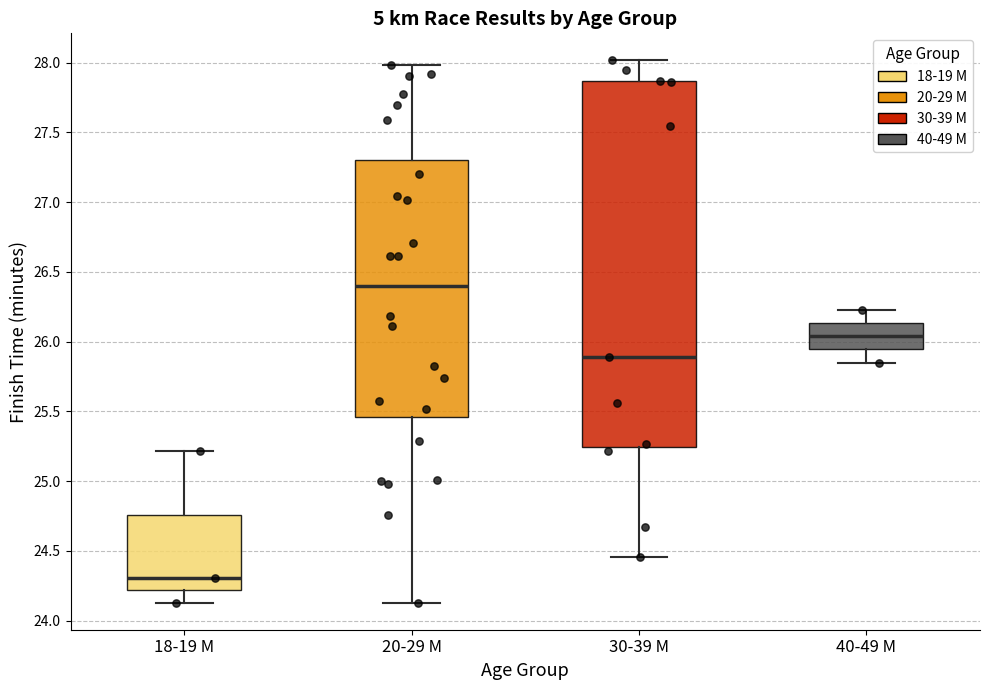

Which box's median line is the lowest?

18-19 M